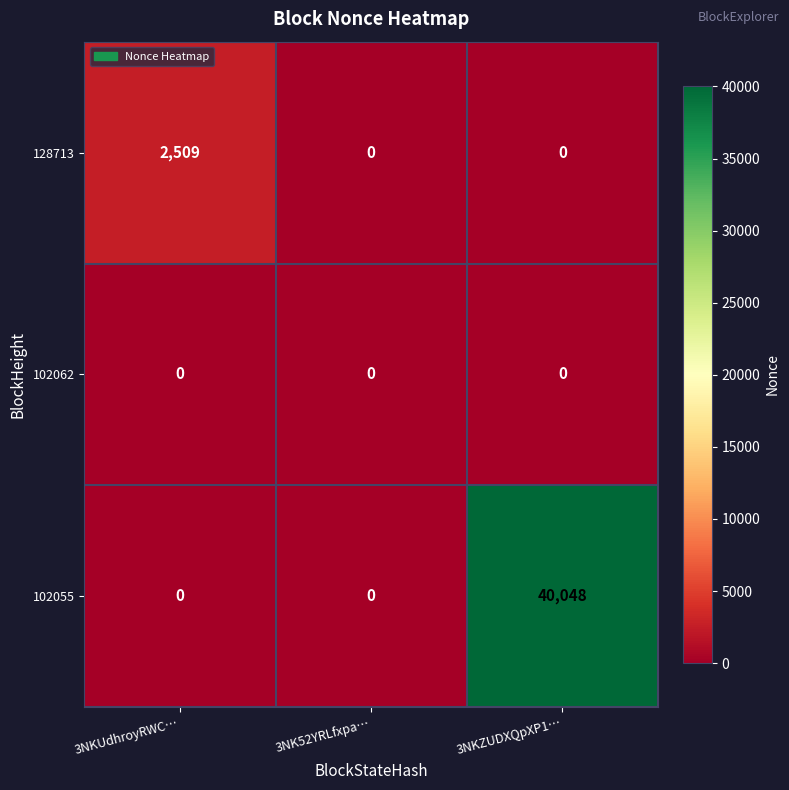

Which label corresponds to the largest value in the chart?

3NKZUDXQpXP1…